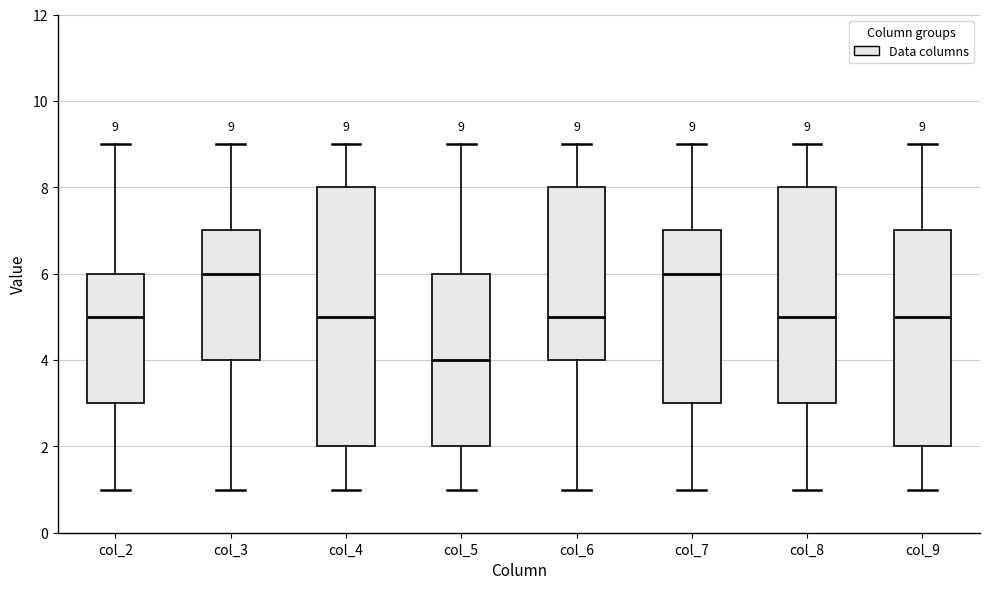

Which box is the tallest, from its lower edge to its upper edge?

col_4